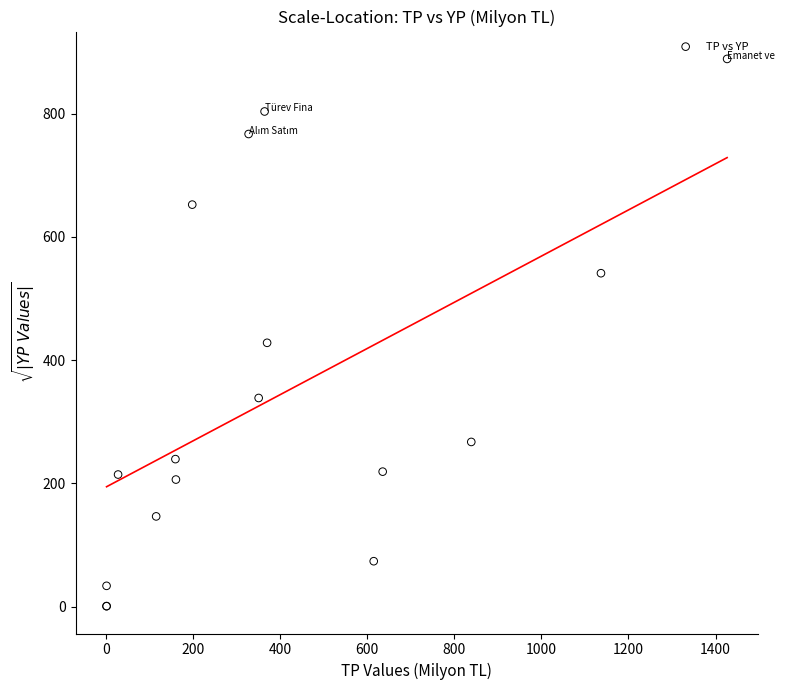

What Y value in the scatter plot is closest to 444?

428.2